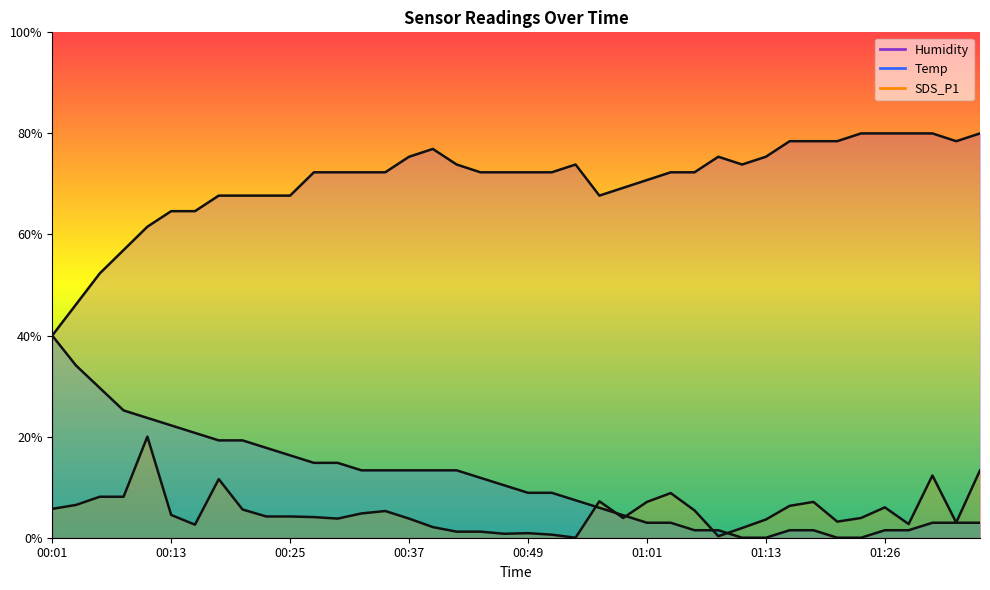

What is the sum of the Humidity values at 00:15 and 00:05?

116.9